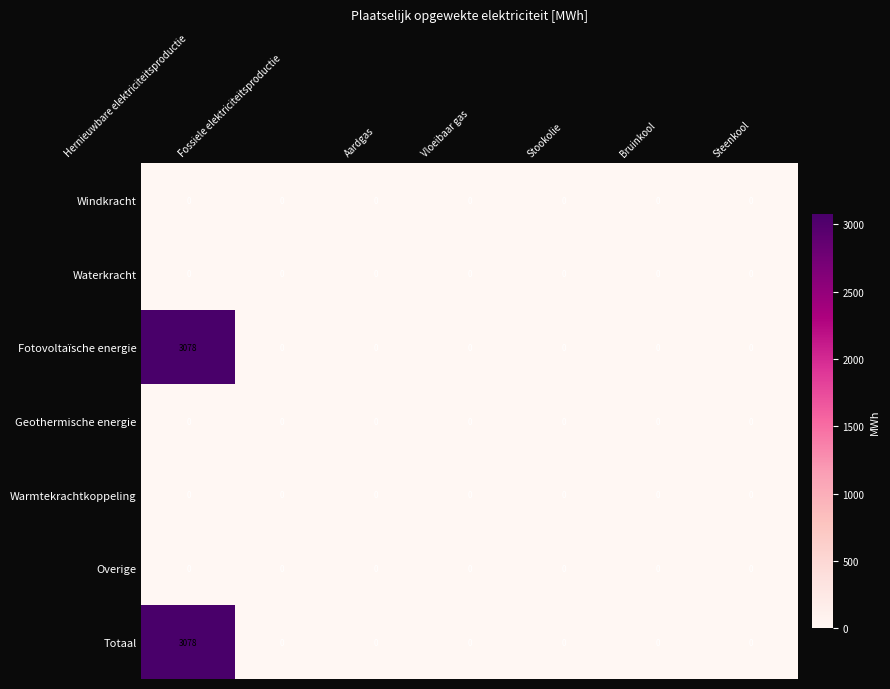

At which category does the chart reach its peak across all series?

Hernieuwbare elektriciteitsproductie